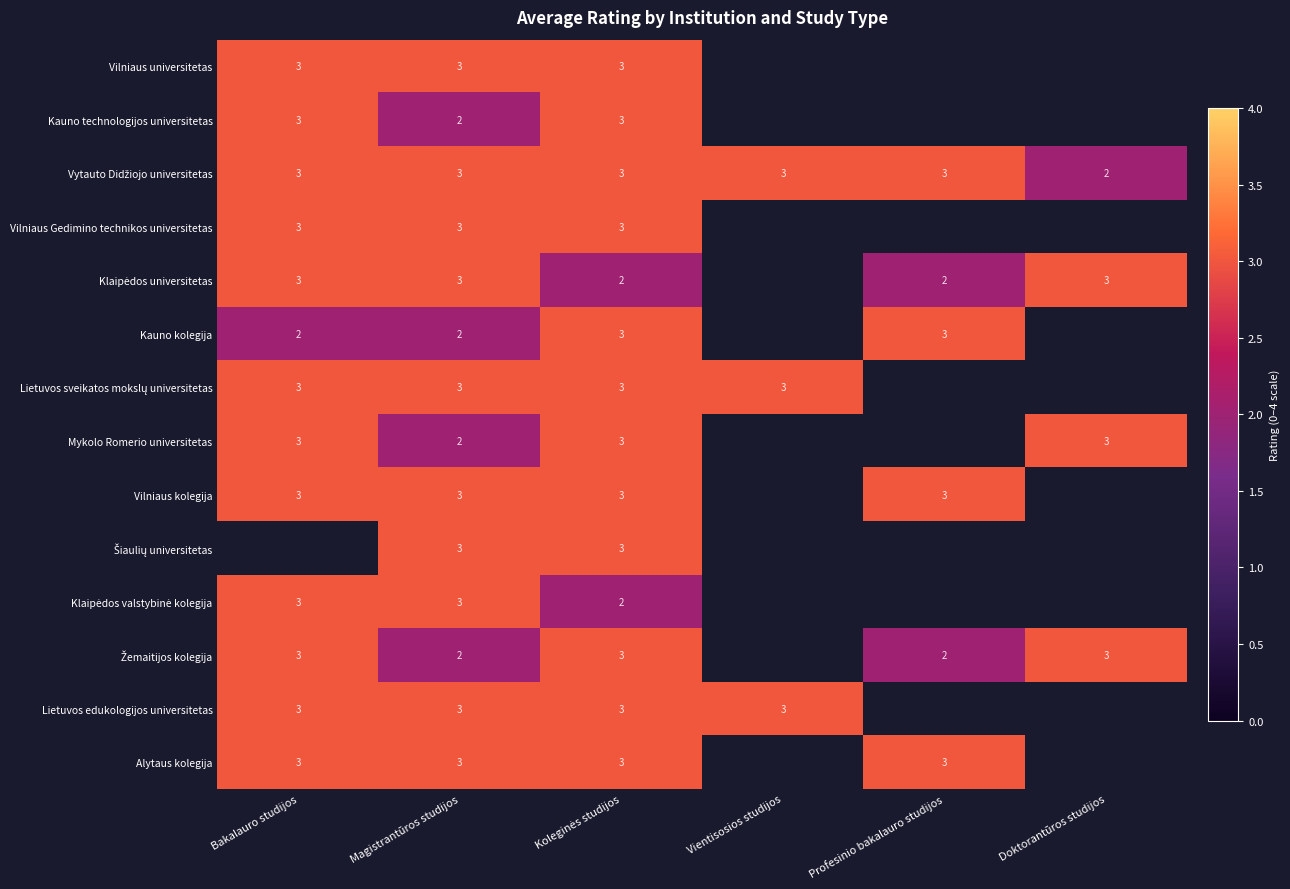

What is the sum of the Mykolo Romerio universitetas values at Doktorantūros studijos and Bakalauro studijos?

6